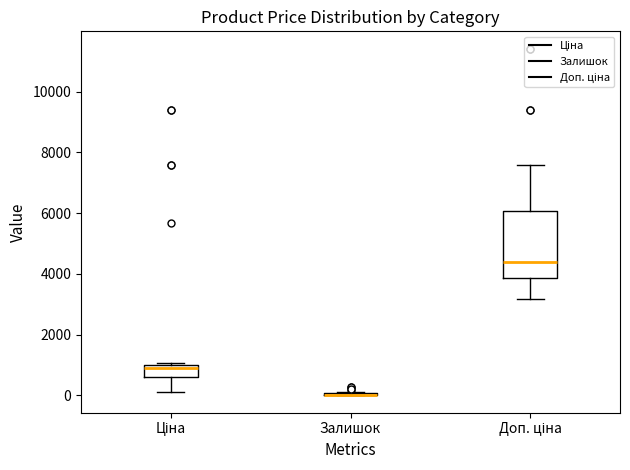

Comparing the boxes themselves (not the whiskers), which one is the tallest?

Доп. ціна